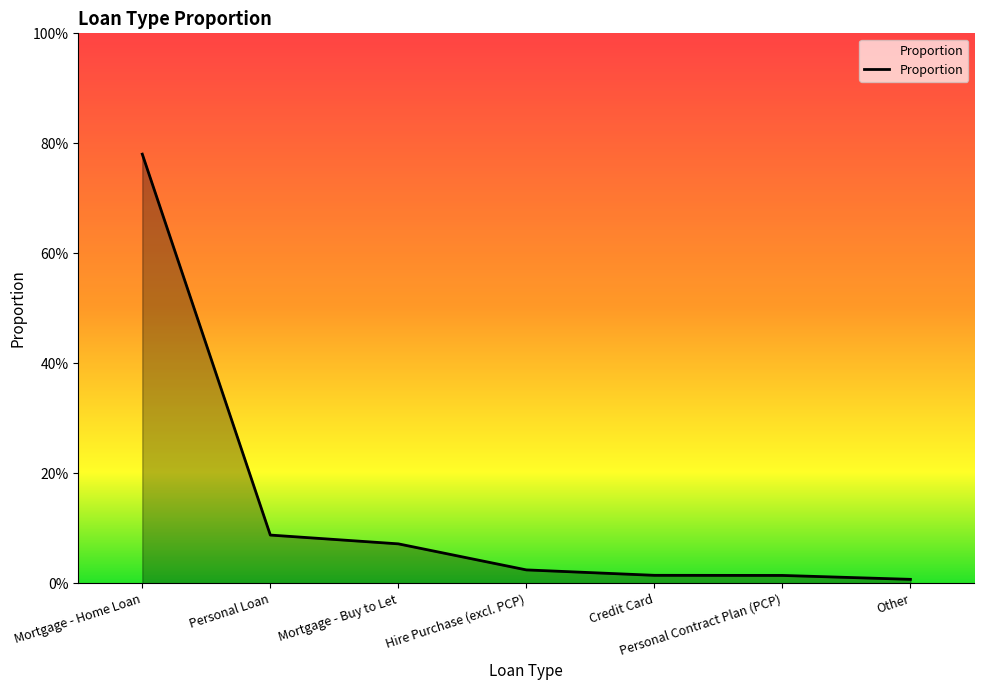

Does the chart display data point markers on the line(s)?

No